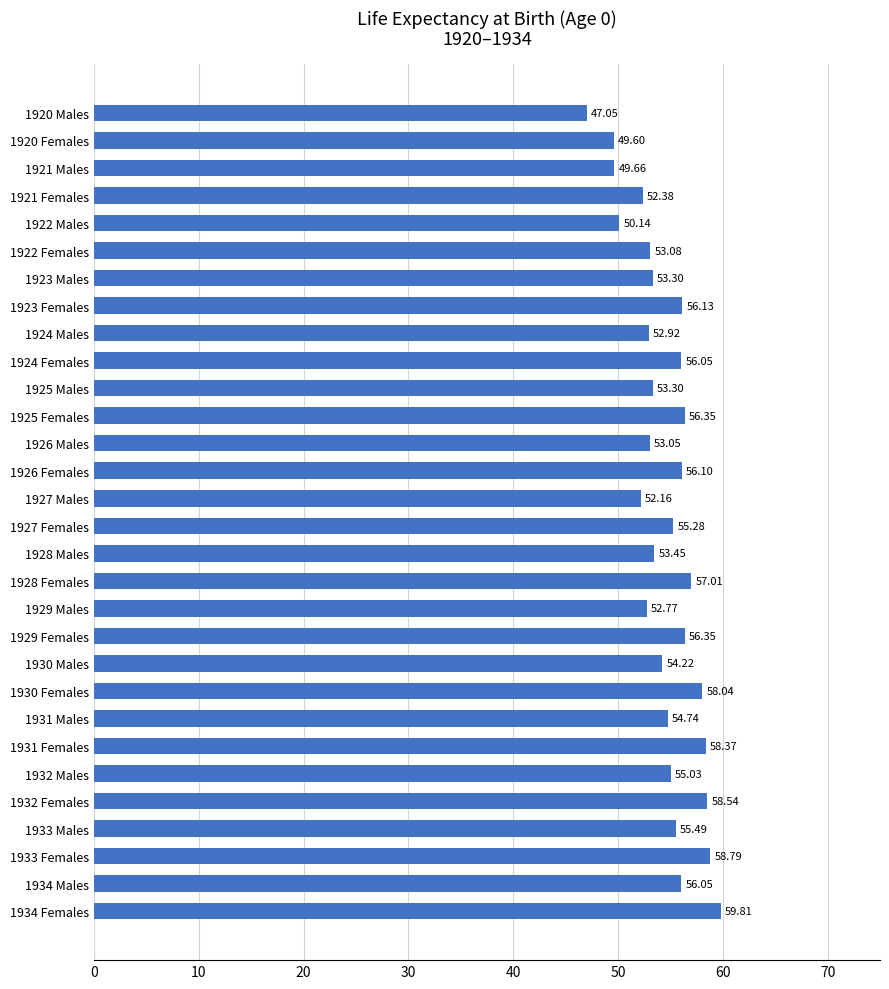

What is the difference between the values at 1932 Males and 1929 Females?

1.3